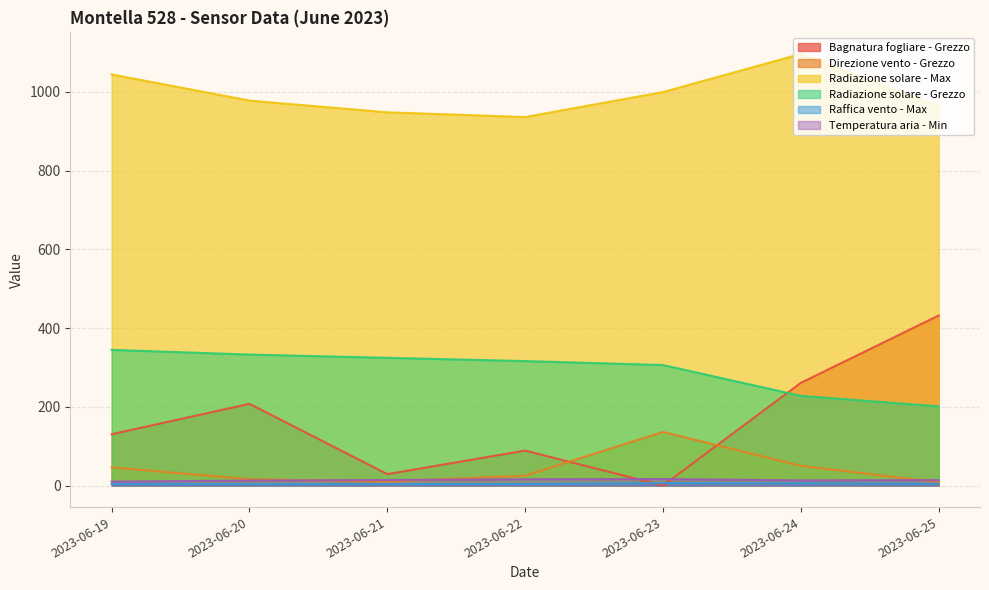

Does the chart display data point markers on the line(s)?

No